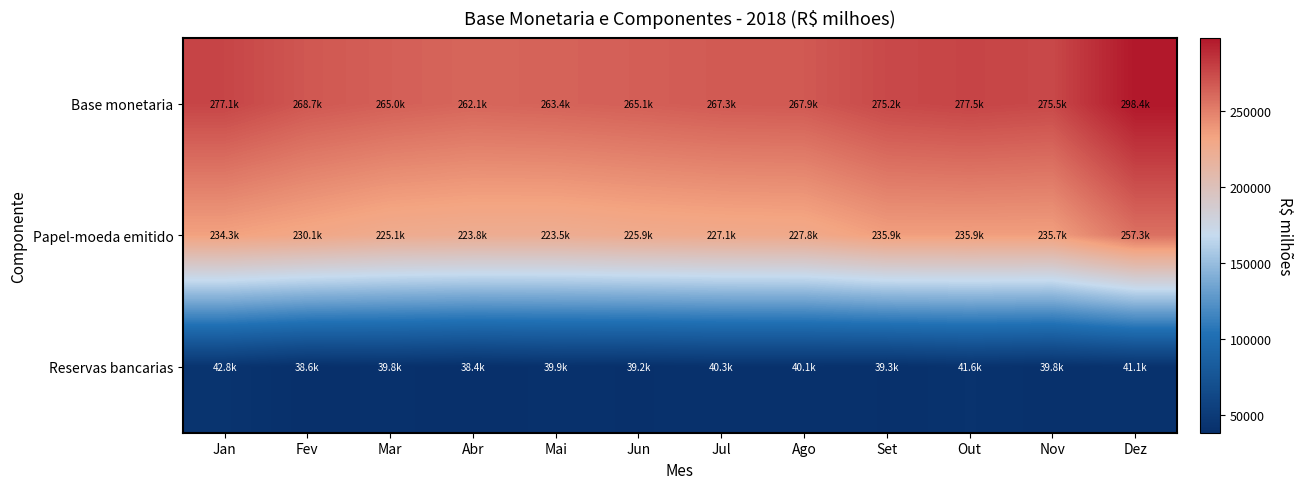

What is the greatest value displayed?

298416.1